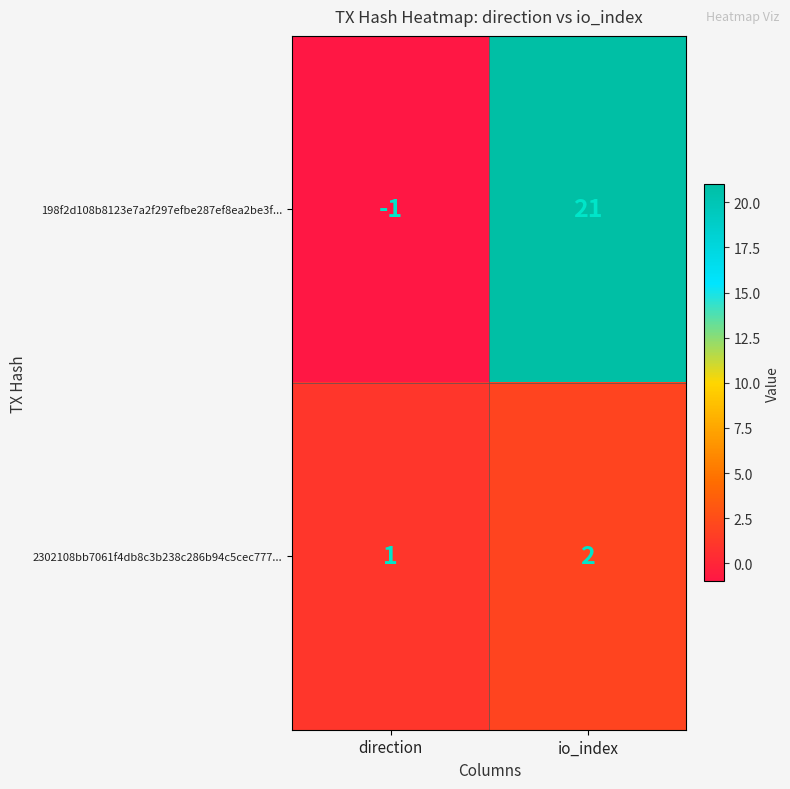

True or false: 198f2d108b8123e7a2f297efbe287ef8ea2be3f... has a value of -1 at direction.

True